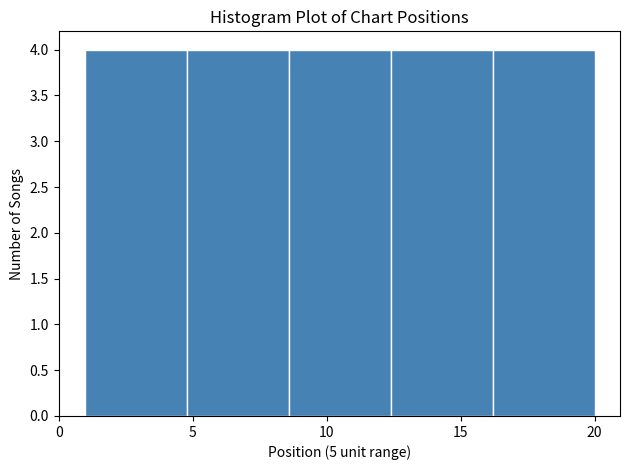

Reading left to right, transcribe this chart: for each bar, give the range it covers on the x-axis and its height. Neither the bar edges nor the heights are printed on the chart, so give them approximately, as read against the axes.

1.0 to 4.8: 4
4.8 to 8.6: 4
8.6 to 12.4: 4
12.4 to 16.2: 4
16.2 to 20.0: 4